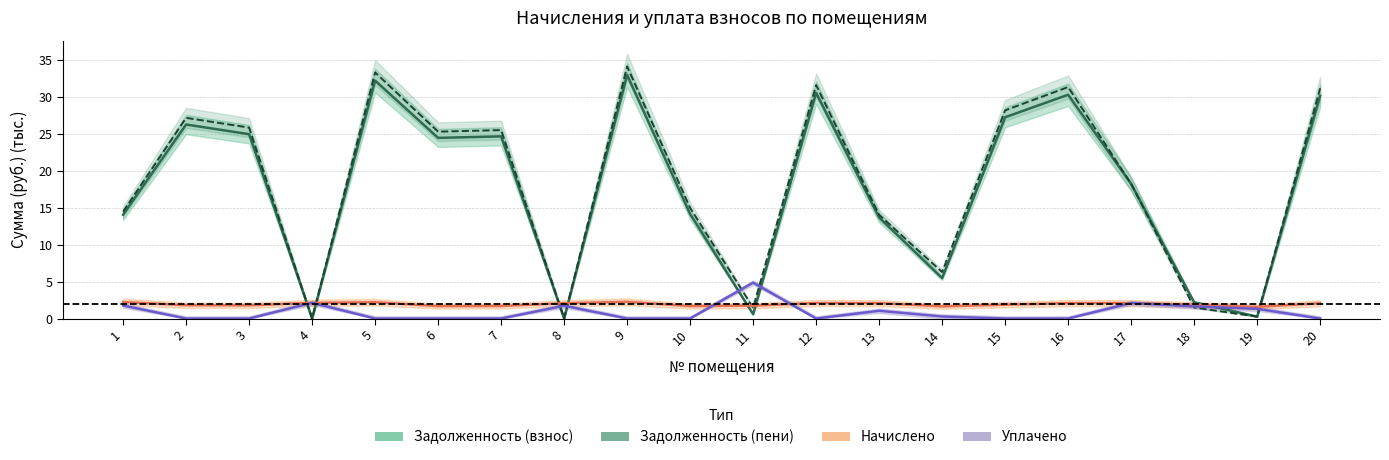

The value of Задолженность (взнос) at 11 is 0.9. True or false?

False